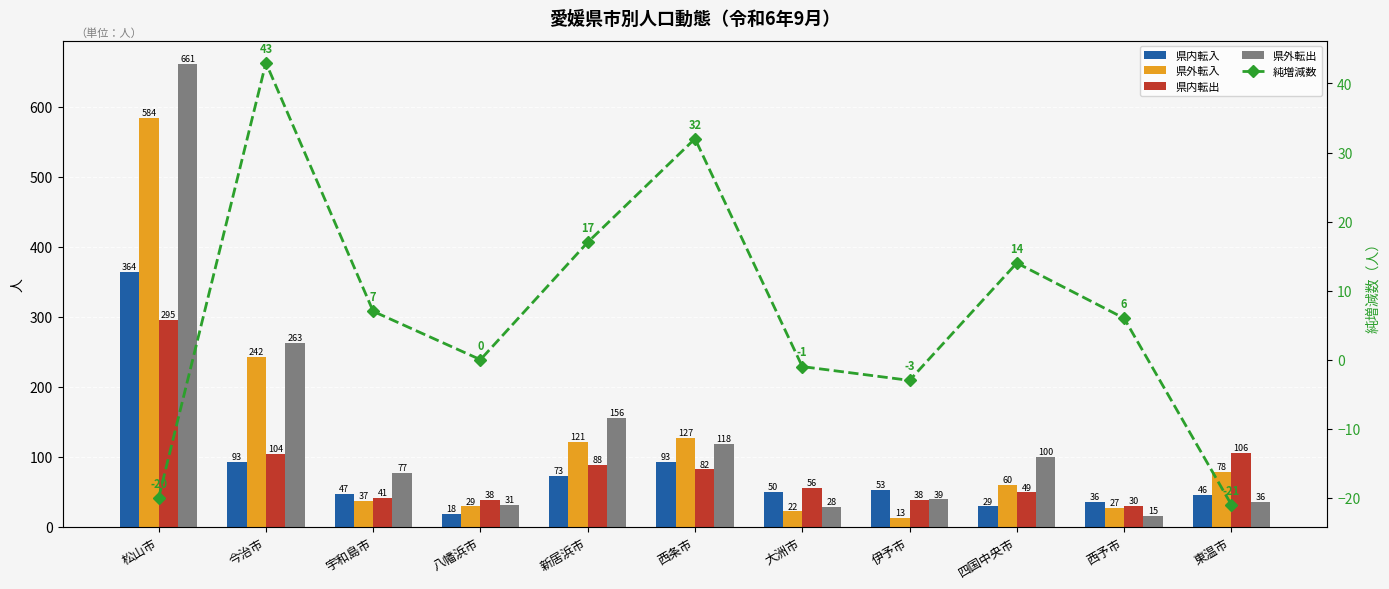

The 純増減数 series shows 43 at 今治市. True or false?

True